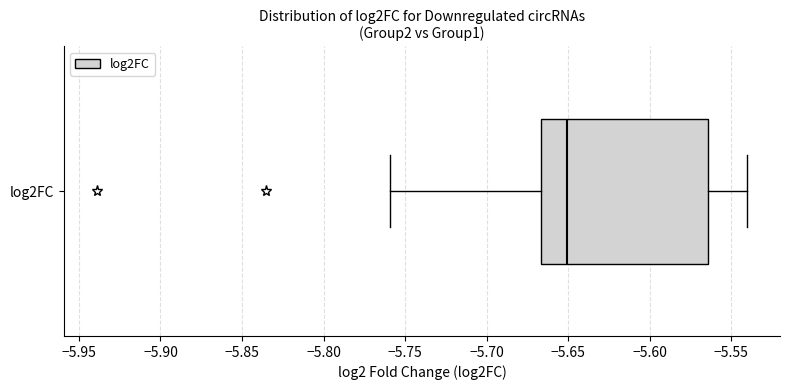

Transcribe this box plot: give where the median line is, the range the box spans, and where the two whiskers end, as read against the x-axis. The values are not printed on the chart, so give them approximately, as read against the axis.

median -5.650, box -5.665 to -5.565, whiskers -5.760 to -5.540